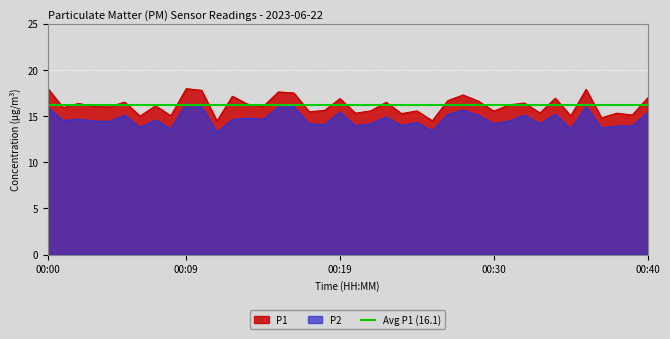

Reading right to left, list all the values displayed in this chart.

P1: 00:40=16.9	00:39=15.1	00:38=15.3	00:37=14.8	00:36=17.9	00:35=15.0	00:34=16.9	00:33=15.3	00:32=16.4	00:31=16.2	00:30=15.5	00:29=16.6	00:28=17.3	00:27=16.6	00:25=14.5	00:24=15.6	00:23=15.2	00:22=16.5	00:21=15.6	00:20=15.3	00:19=16.9	00:18=15.6	00:17=15.4	00:16=17.5	00:15=17.6	00:14=16.0	00:13=16.3	00:12=17.1	00:11=14.4	00:10=17.8	00:09=17.9	00:08=15.0	00:07=16.1	00:06=15.0	00:05=16.5	00:04=16.0	00:03=16.0	00:02=16.4	00:01=15.9	00:00=18.0
P2: 00:40=15.4	00:39=13.9	00:38=13.9	00:37=13.7	00:36=16.0	00:35=13.6	00:34=15.2	00:33=14.2	00:32=15.1	00:31=14.4	00:30=14.2	00:29=15.1	00:28=15.6	00:27=15.2	00:25=13.4	00:24=14.3	00:23=13.9	00:22=14.9	00:21=14.2	00:20=13.9	00:19=15.4	00:18=14.1	00:17=14.1	00:16=16.0	00:15=15.9	00:14=14.6	00:13=14.8	00:12=14.6	00:11=13.2	00:10=16.0	00:09=16.3	00:08=13.6	00:07=14.6	00:06=13.8	00:05=15.1	00:04=14.4	00:03=14.4	00:02=14.7	00:01=14.5	00:00=15.9